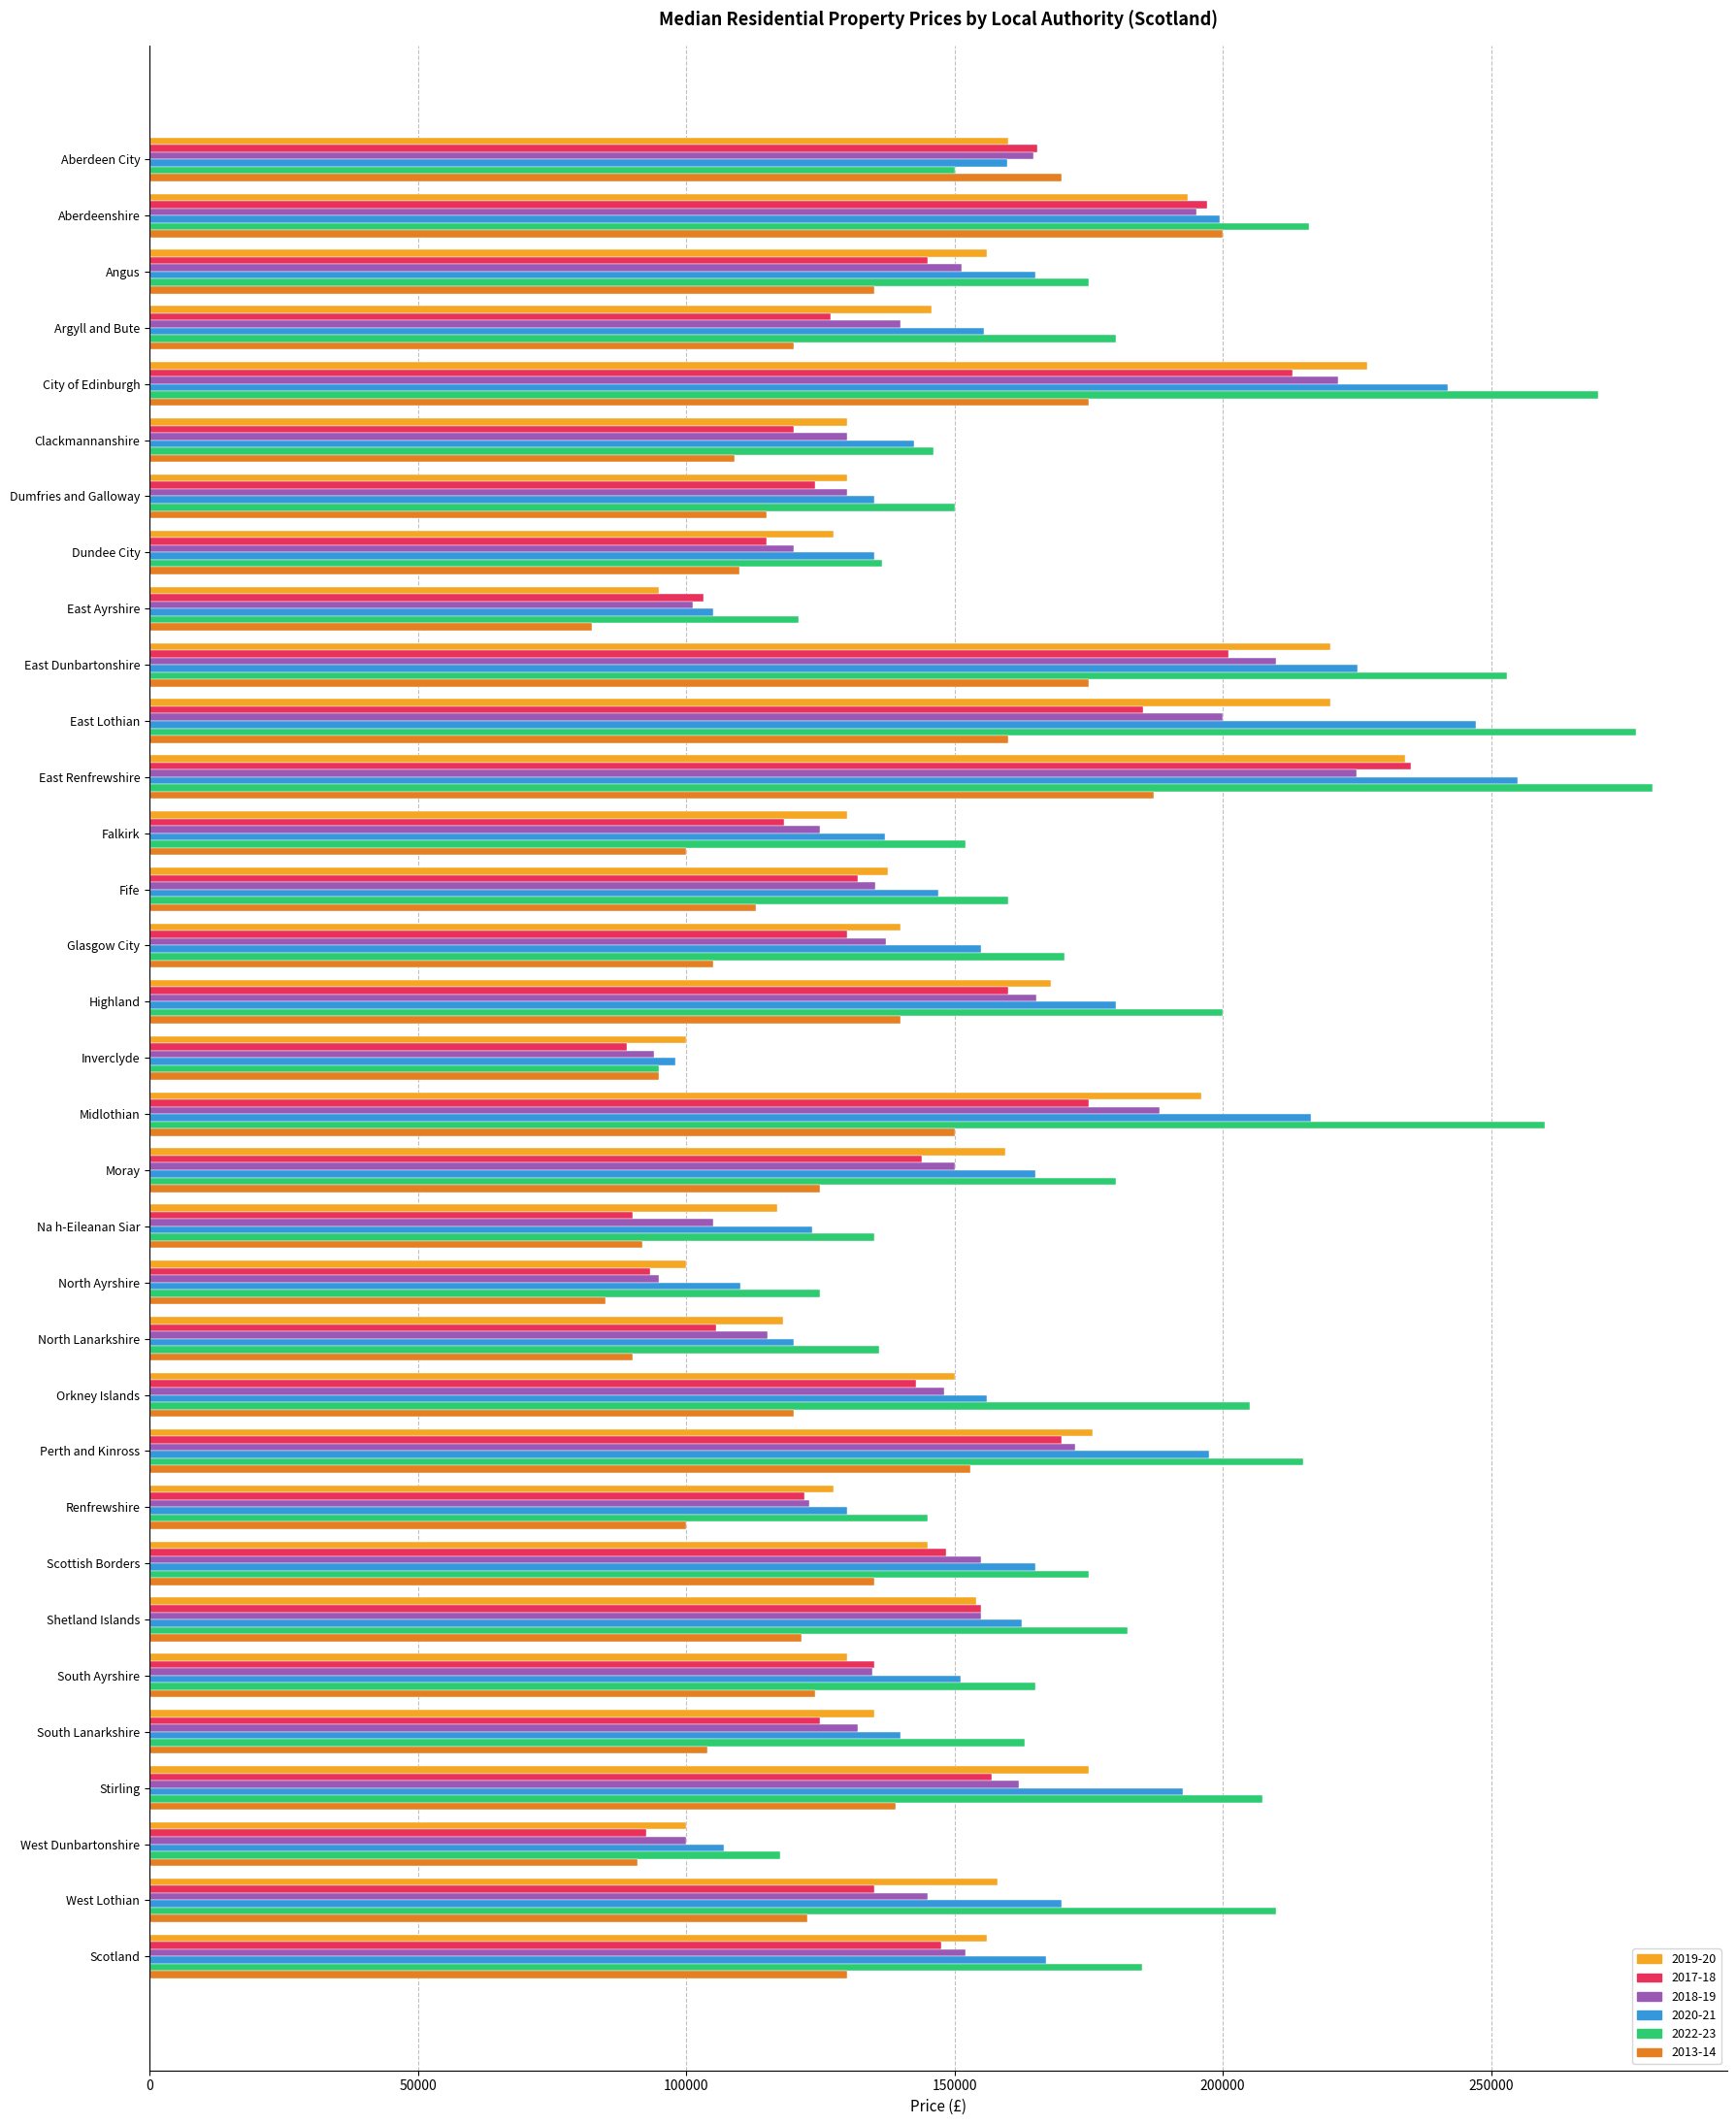

What is the maximum value shown in the chart?

280000.0